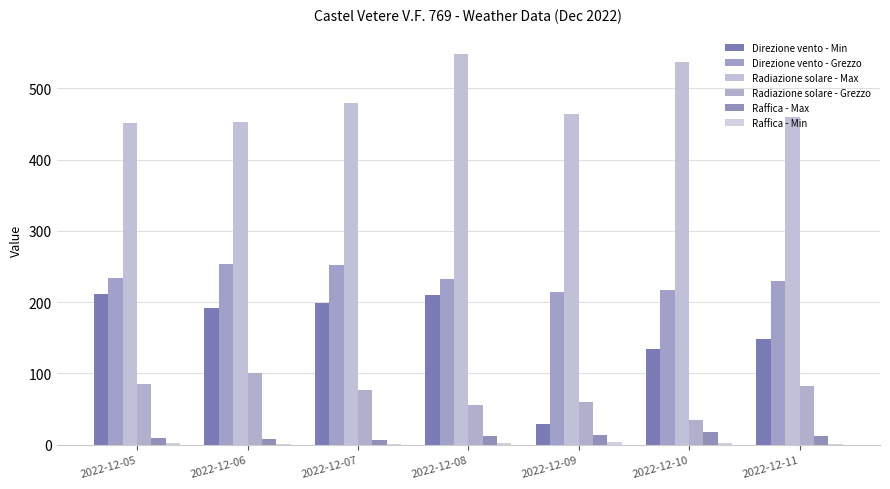

How many values in the Radiazione solare - Grezzo series exceed 76?

4